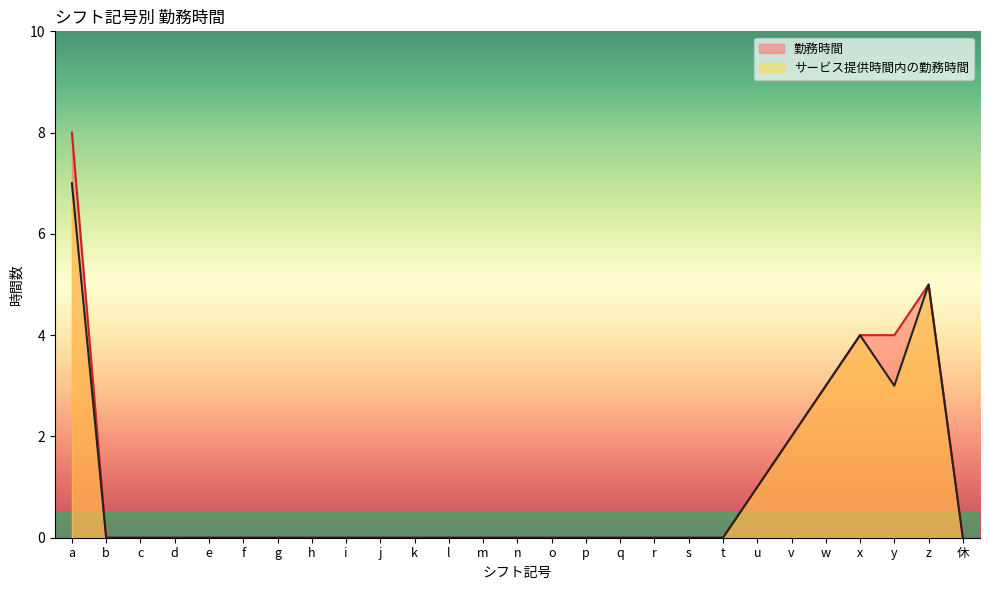

Which has a higher value, s or y?

y